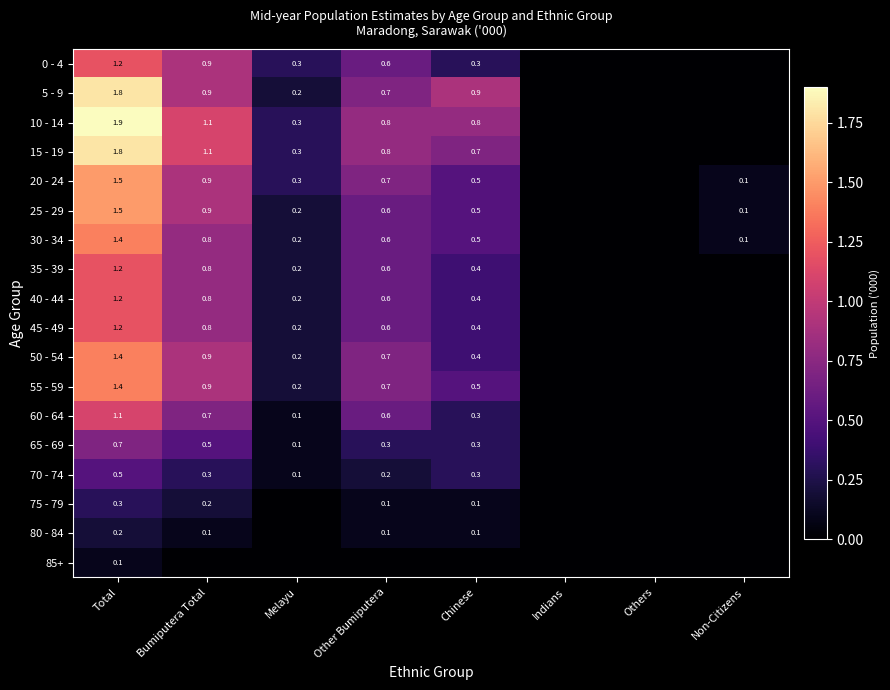

Is the value of 75 - 79 at Bumiputera Total greater than the value of 20 - 24 at Other Bumiputera?

No